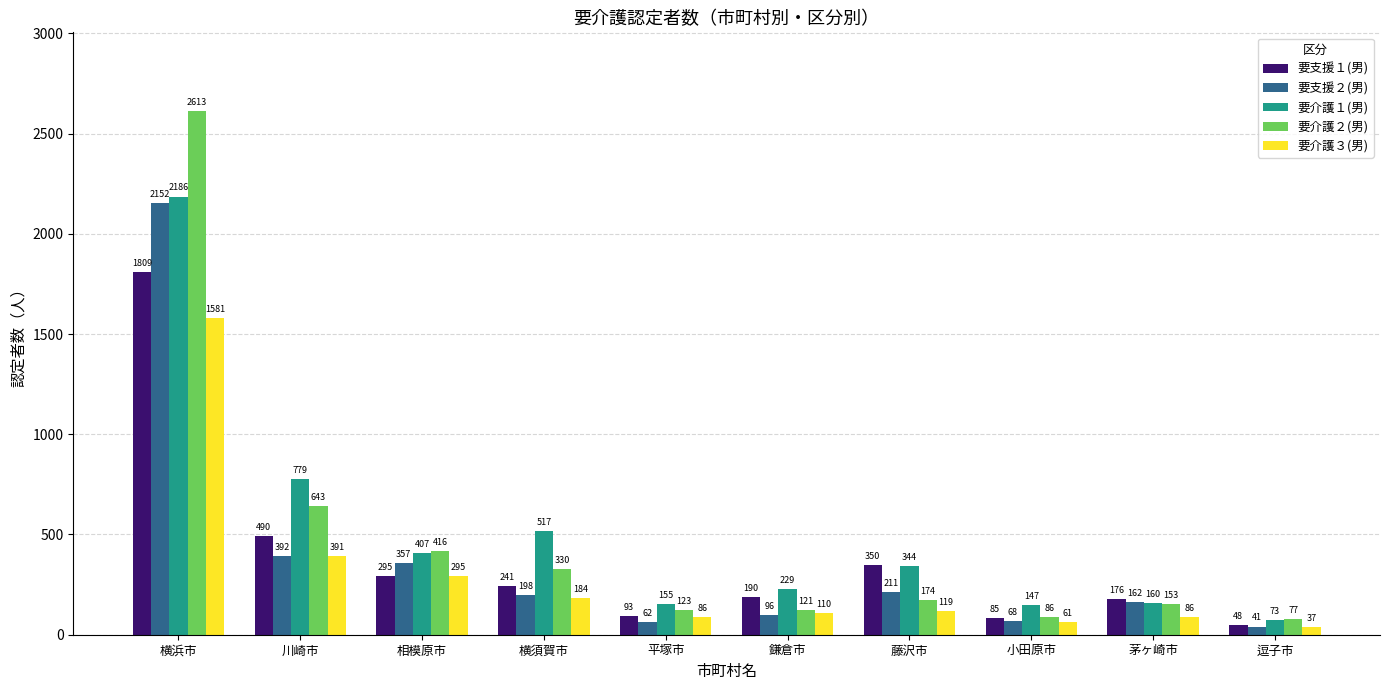

Read the 要支援１(男) value at 横浜市, to the nearest 50.

1800